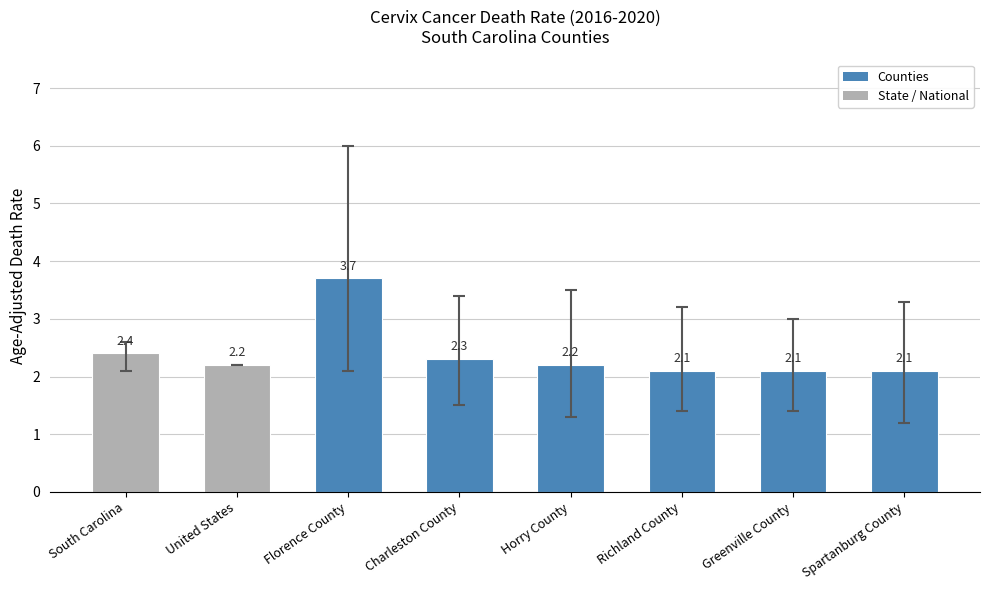

Reading left to right, extract all data points from this chart.

2.4	2.2	3.7	2.3	2.2	2.1	2.1	2.1